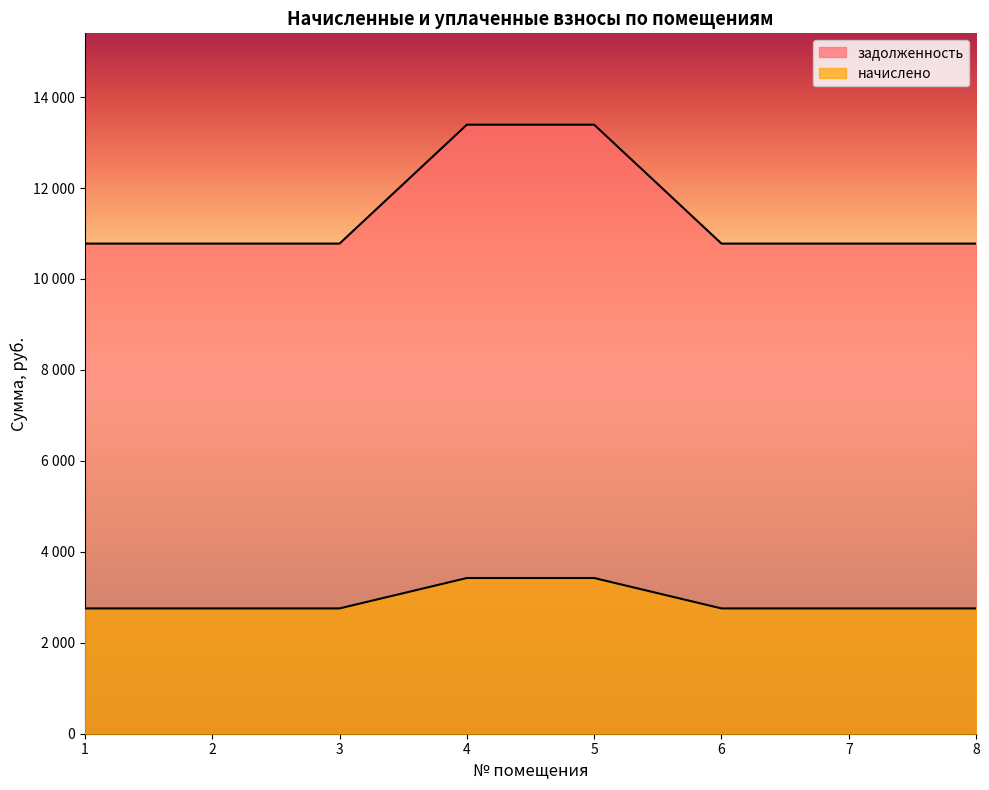

Reading left to right, list all the values displayed in this chart.

задолженность: 10778.4	10778.4	10778.4	13393.2	13393.2	10778.4	10778.4	10778.4
начислено: 2755.6	2755.6	2755.6	3424.1	3424.1	2755.6	2755.6	2755.6